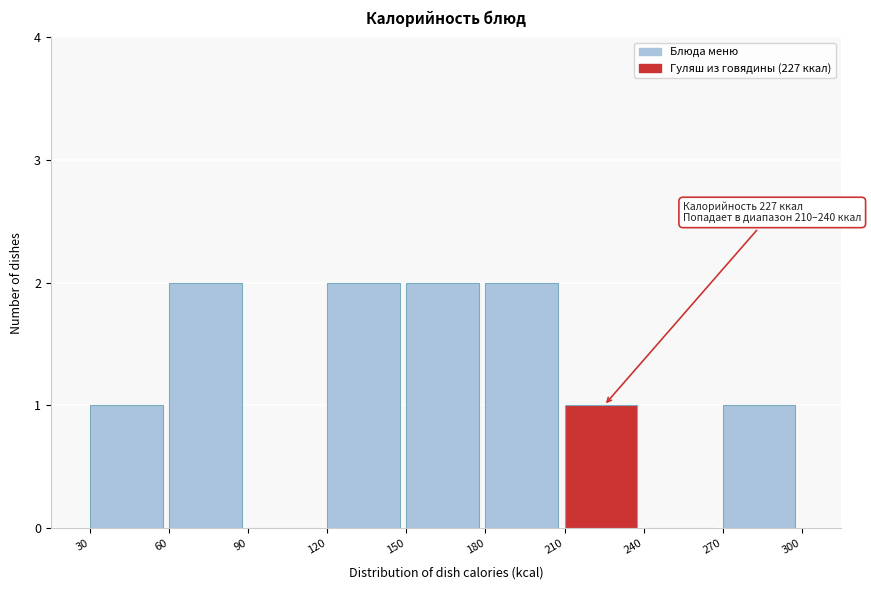

Reading left to right, list all the values displayed in this chart.

30=1	60=2	90=0	120=2	150=2	180=2	210=1	240=0	270=1